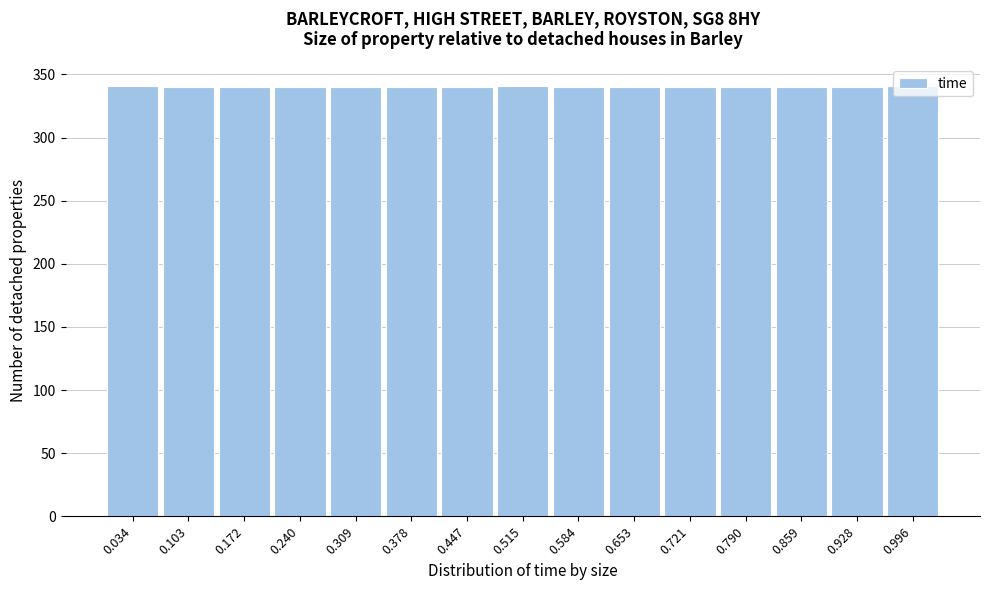

Reading left to right, list every bar in this chart as the range it spans on the x-axis followed by its height. Neither the bar edges nor the heights are printed on the chart, so give them approximately, as read against the axes.

0.00 to 0.07: 340
0.07 to 0.14: 340
0.14 to 0.21: 340
0.21 to 0.27: 340
0.27 to 0.34: 340
0.34 to 0.41: 340
0.41 to 0.48: 340
0.48 to 0.55: 340
0.55 to 0.62: 340
0.62 to 0.69: 340
0.69 to 0.76: 340
0.76 to 0.82: 340
0.82 to 0.89: 340
0.89 to 0.96: 340
0.96 to 1.03: 340